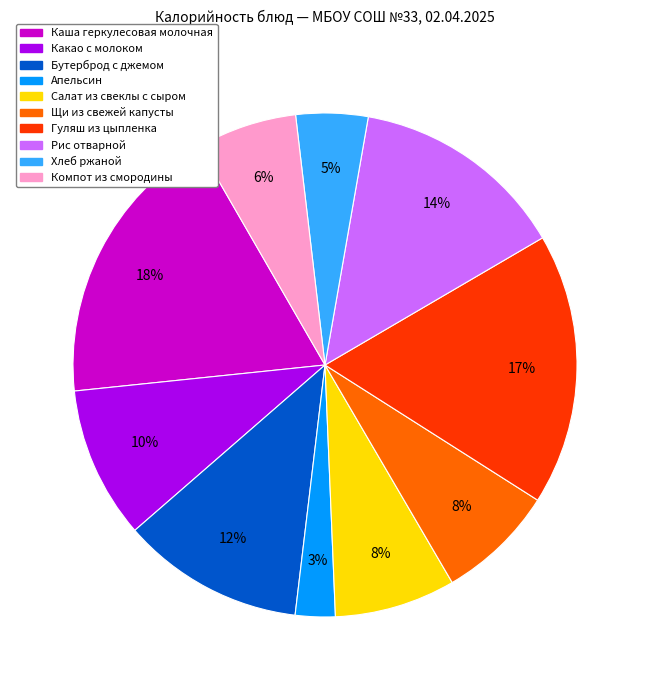

To the nearest percent, what is the average slice percentage?

10%